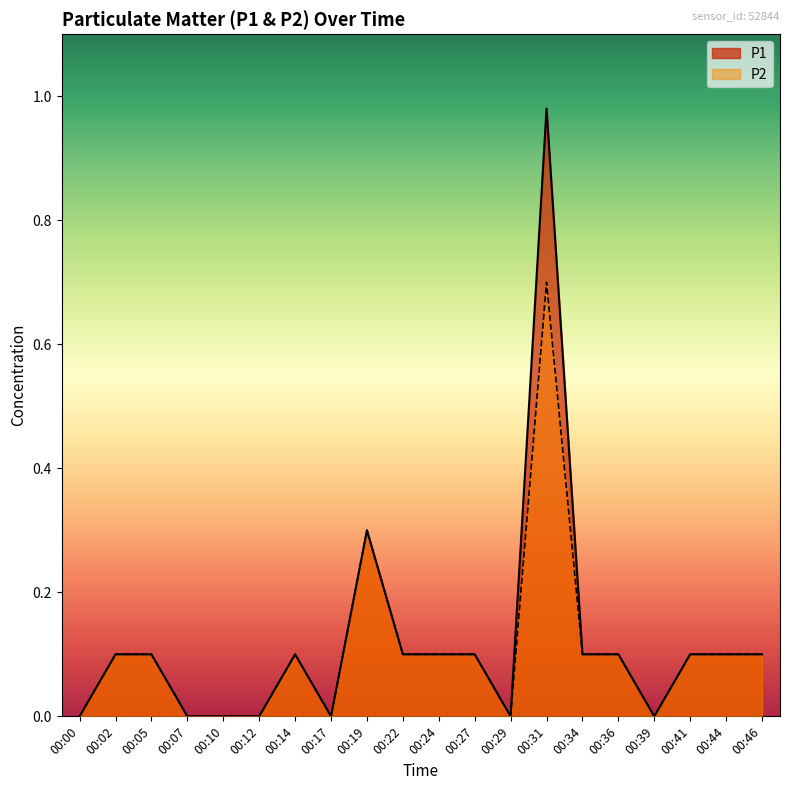

How many values in P2 are above zero?

13